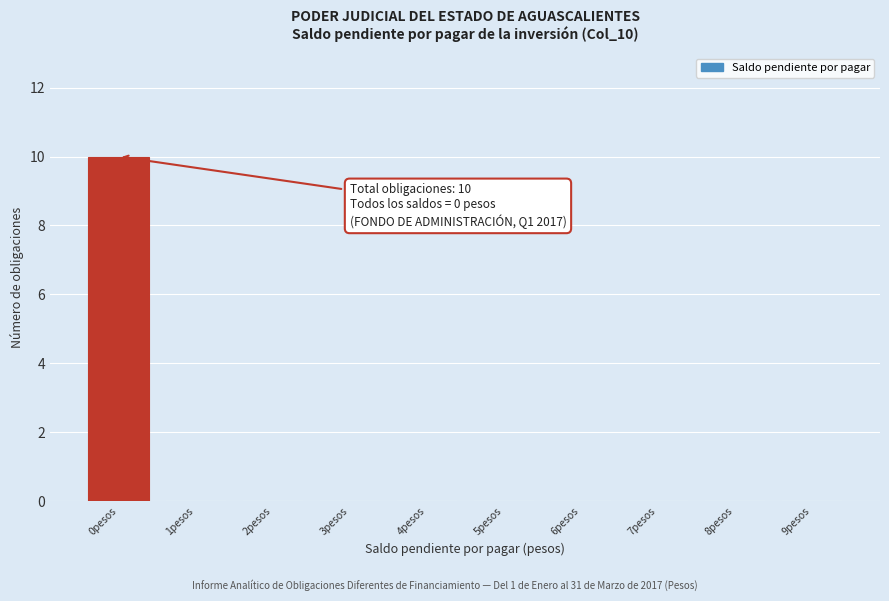

Reading right to left, what are all the values shown in this chart?

9pesos=0	8pesos=0	7pesos=0	6pesos=0	5pesos=0	4pesos=0	3pesos=0	2pesos=0	1pesos=0	0pesos=10